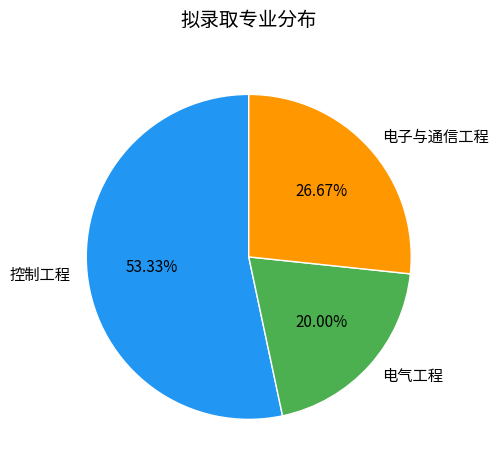

True or false: 控制工程 accounts for 61% of the total.

False